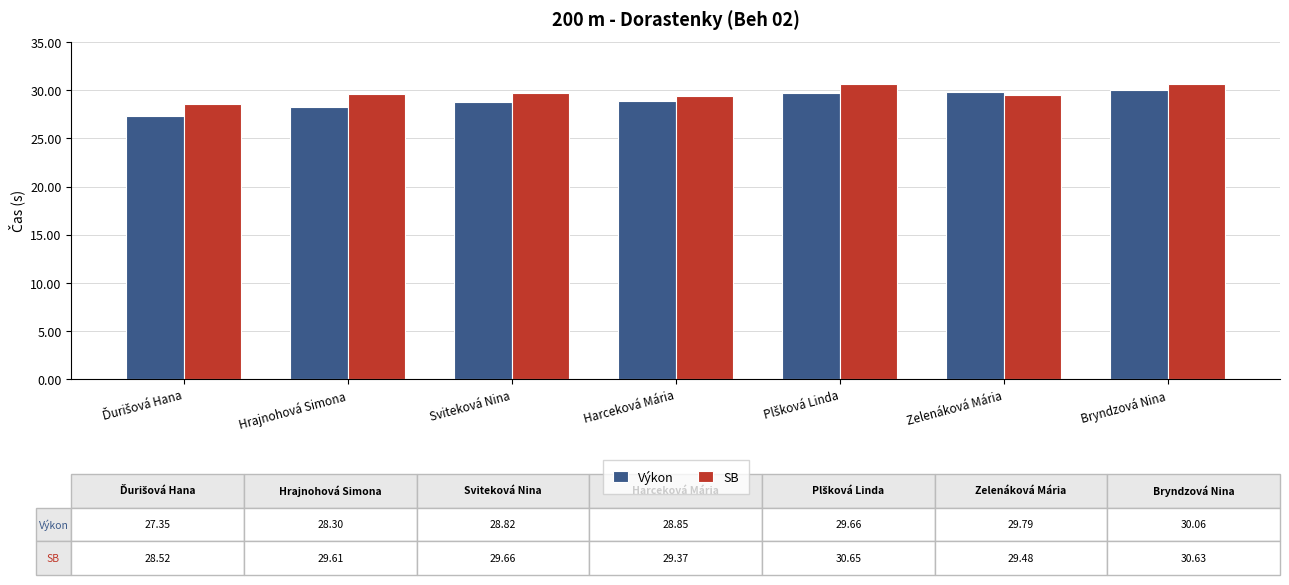

At which label does SB first exceed 29?

Hrajnohová Simona